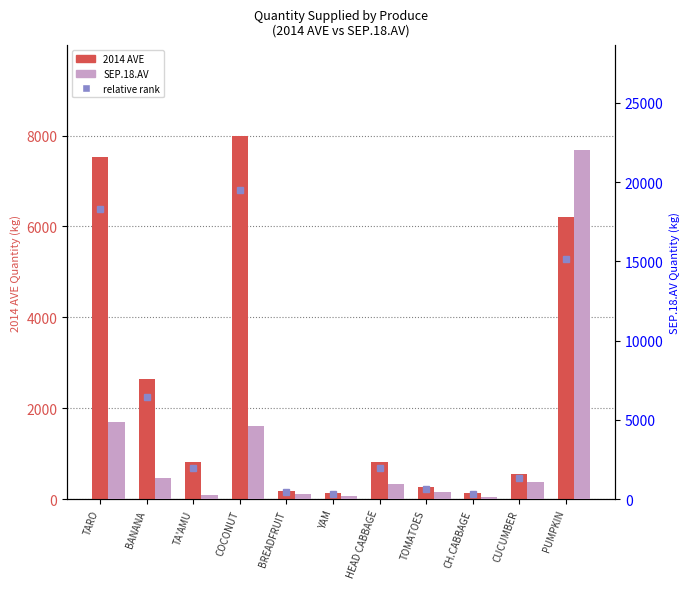

What is the difference between the maximum and minimum values in the SEP.18.AV series?

21887.8